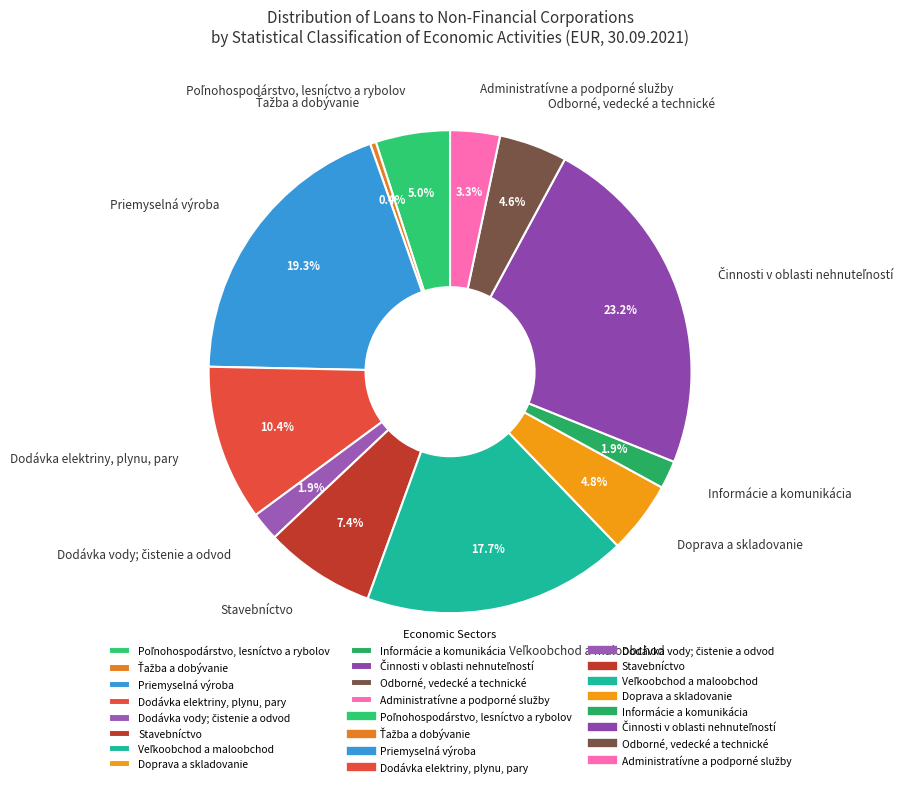

Does any single category account for the majority?

No